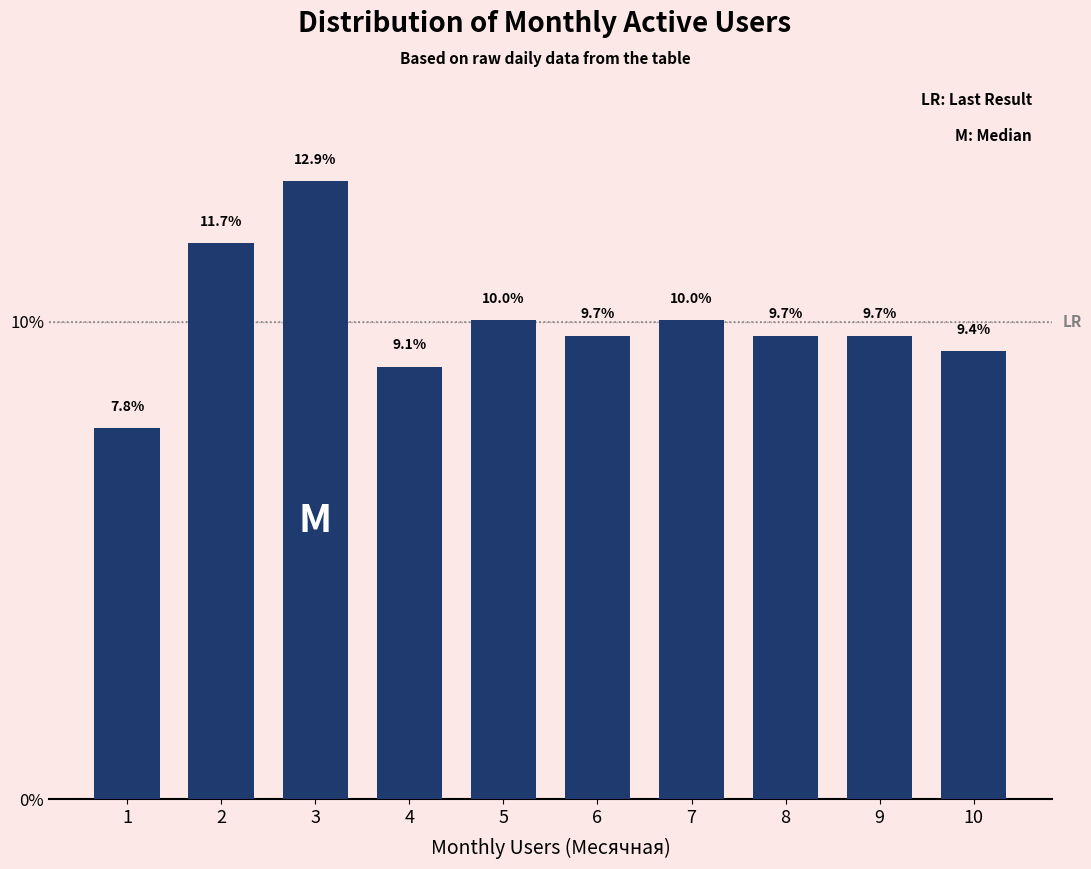

Reading left to right, what are all the values shown in this chart?

7.8	11.7	12.9	9.1	10.0	9.7	10.0	9.7	9.7	9.4